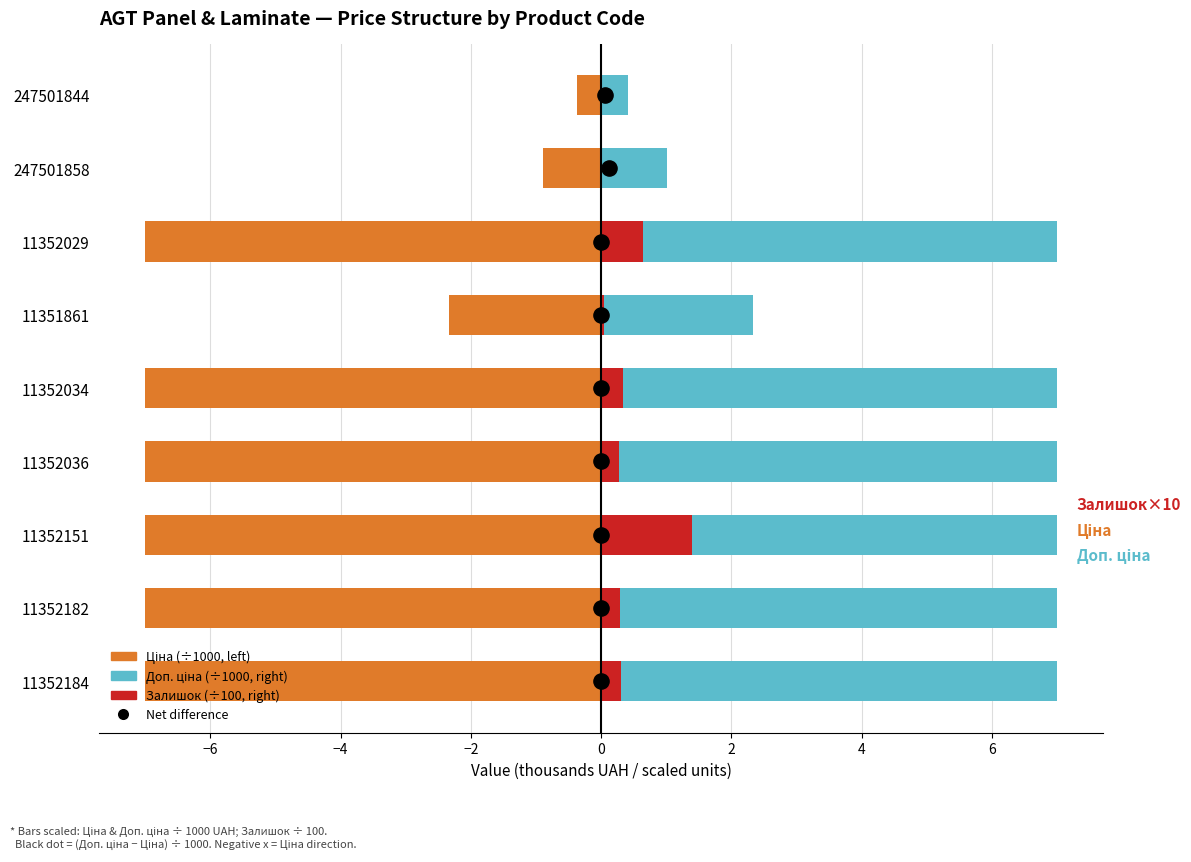

Which series has the largest total across all categories?

Доп. ціна (÷1000, right)